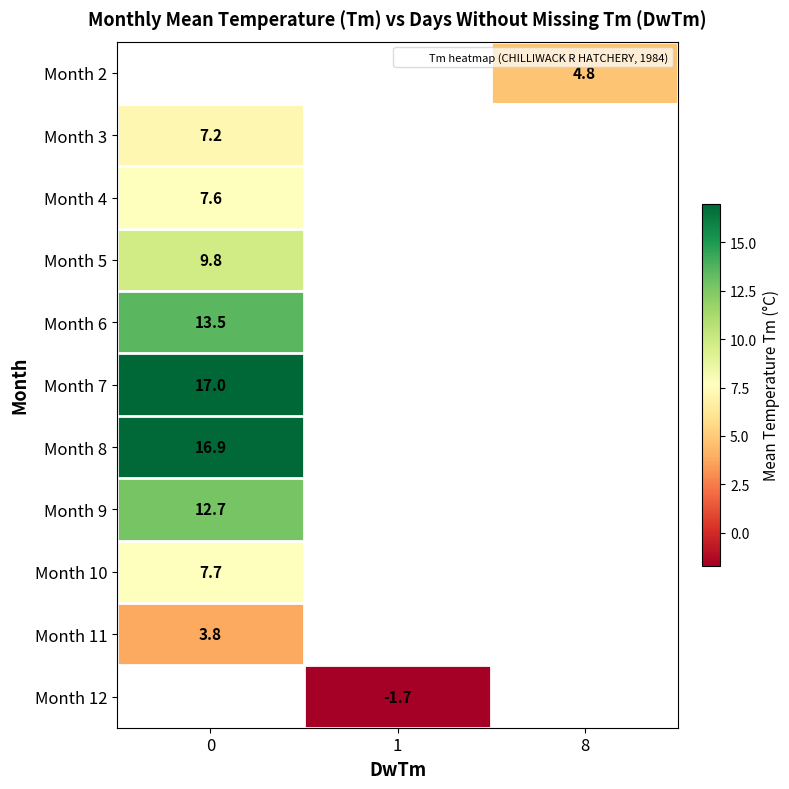

How many positive values does the row_1 series have?

1